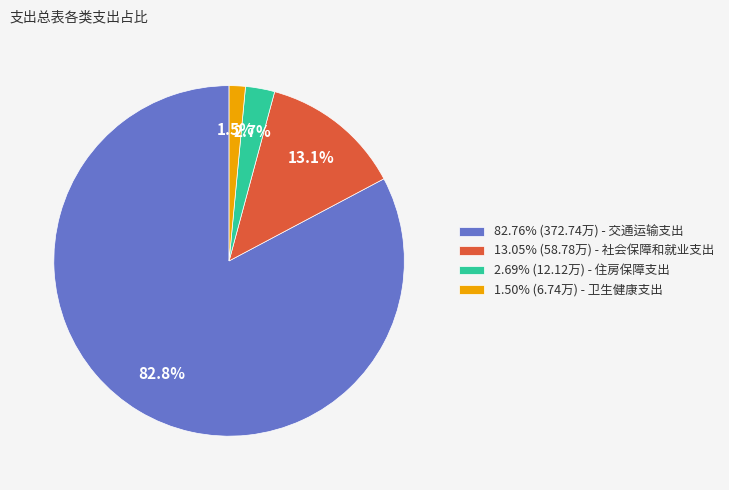

Combined, do 13.05% (58.78万) - 社会保障和就业支出 and 82.76% (372.74万) - 交通运输支出 account for over 50%?

Yes